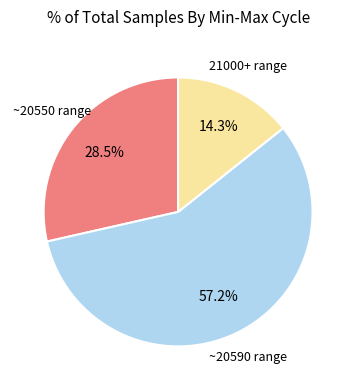

Rank the categories by value from lowest to highest.

21000+ range, ~20550 range, ~20590 range